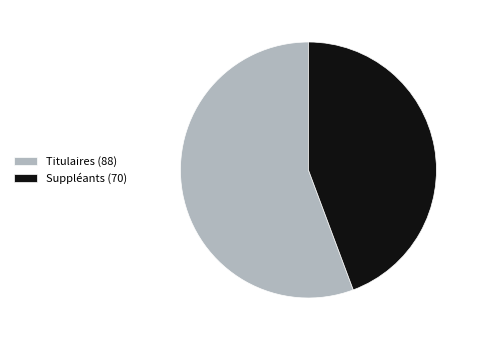

Does any single category account for the majority?

Yes